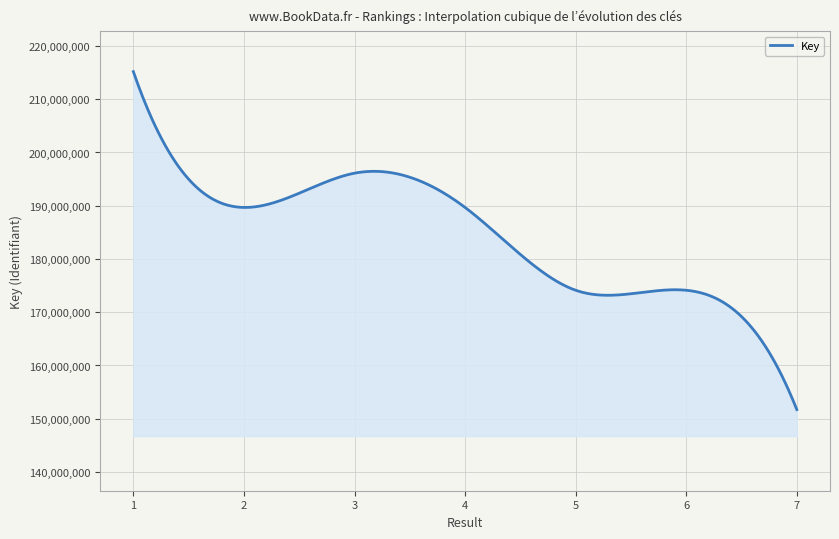

What is the difference between the maximum and minimum values?

63468692.0